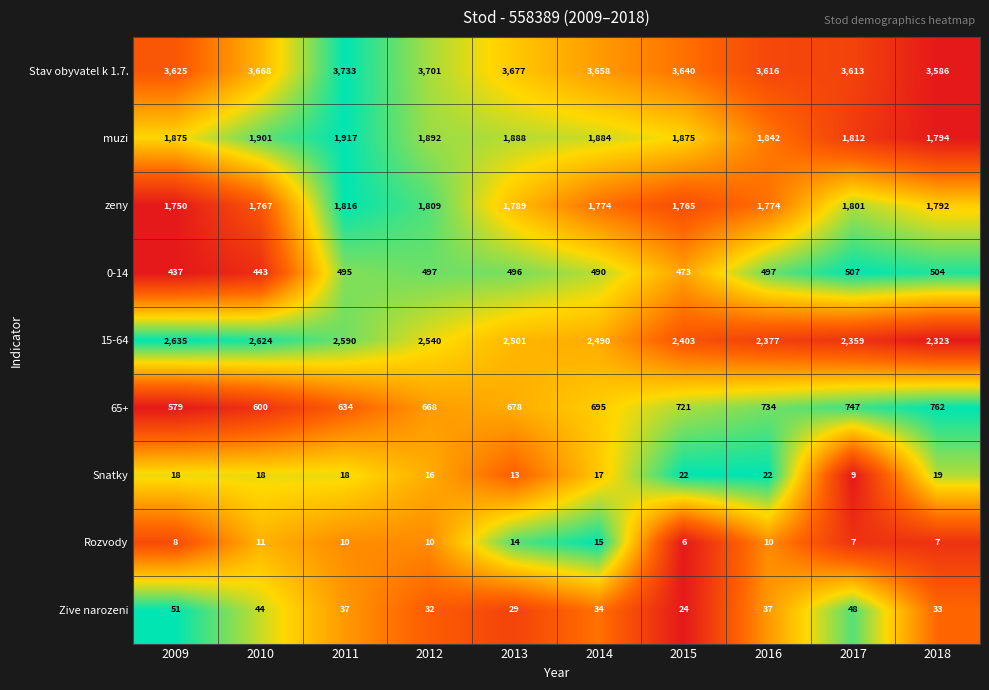

At which label does 0-14 first exceed 496?

2012